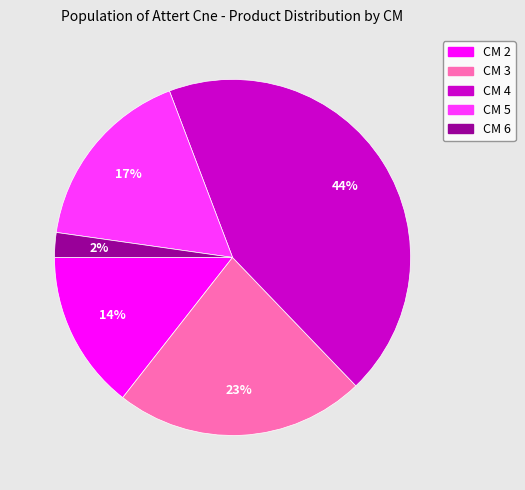

Which slice is the largest?

CM 4